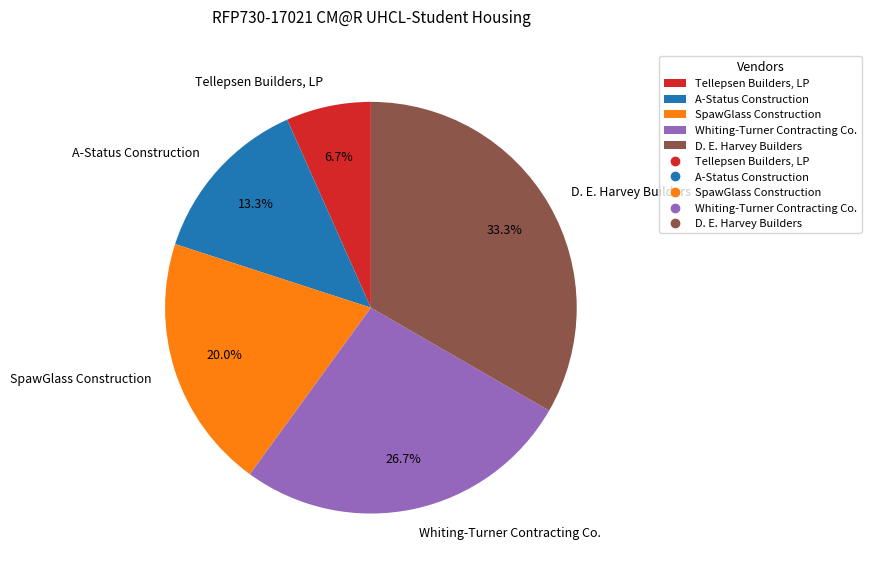

What portion of the pie excludes Whiting-Turner Contracting Co.?

73.3%